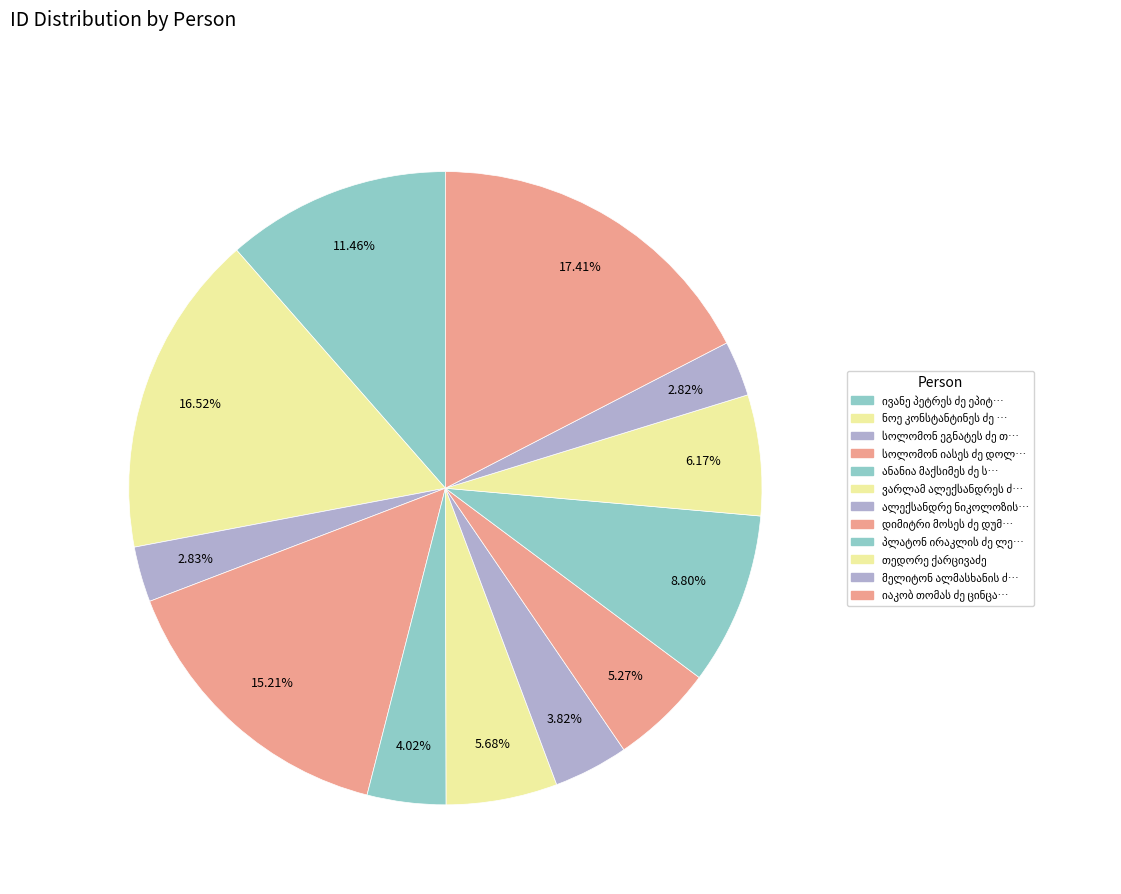

Count the number of slices in the pie.

12